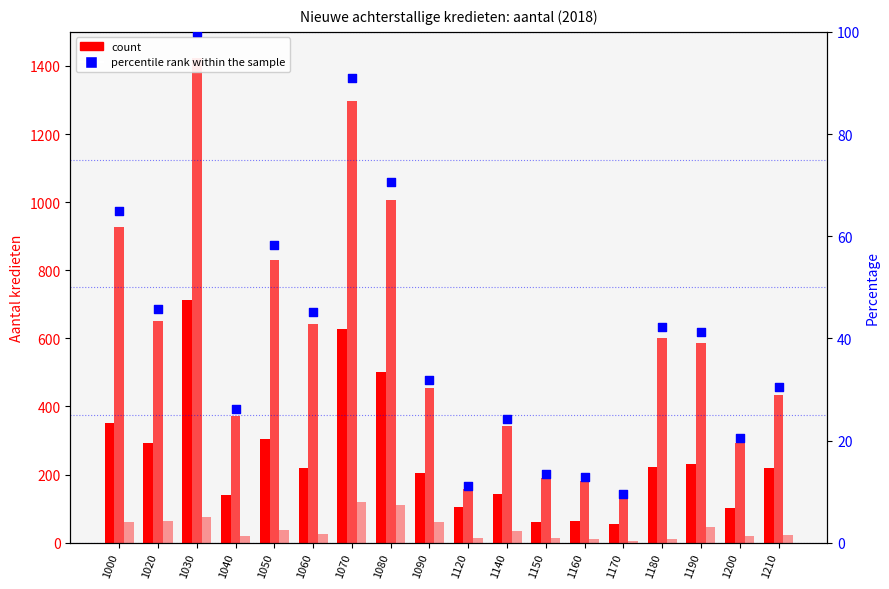

Which series reaches the minimum Y coordinate?

Verkoop op afbetaling